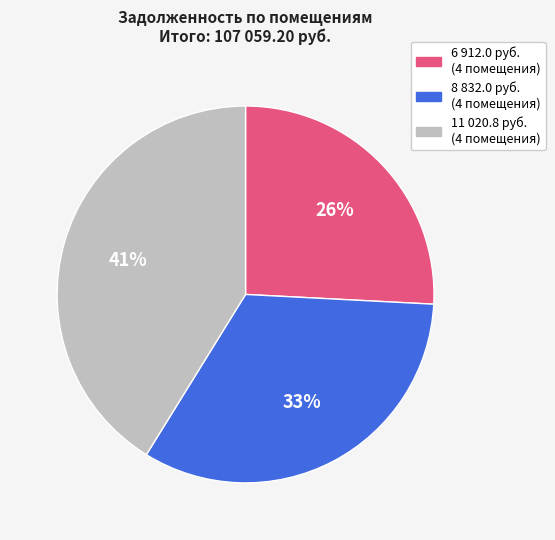

How many slices are in this pie chart?

3